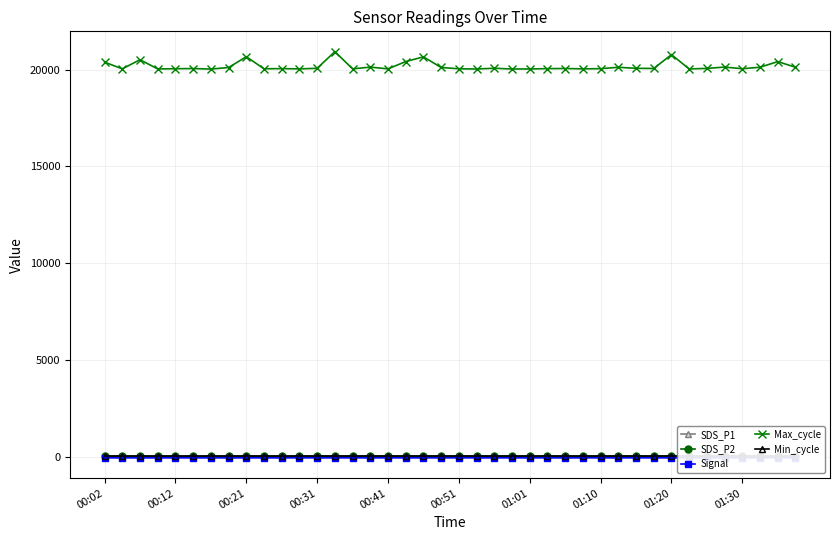

What are all the series names shown in the legend?

SDS_P1, SDS_P2, Signal, Max_cycle, Min_cycle